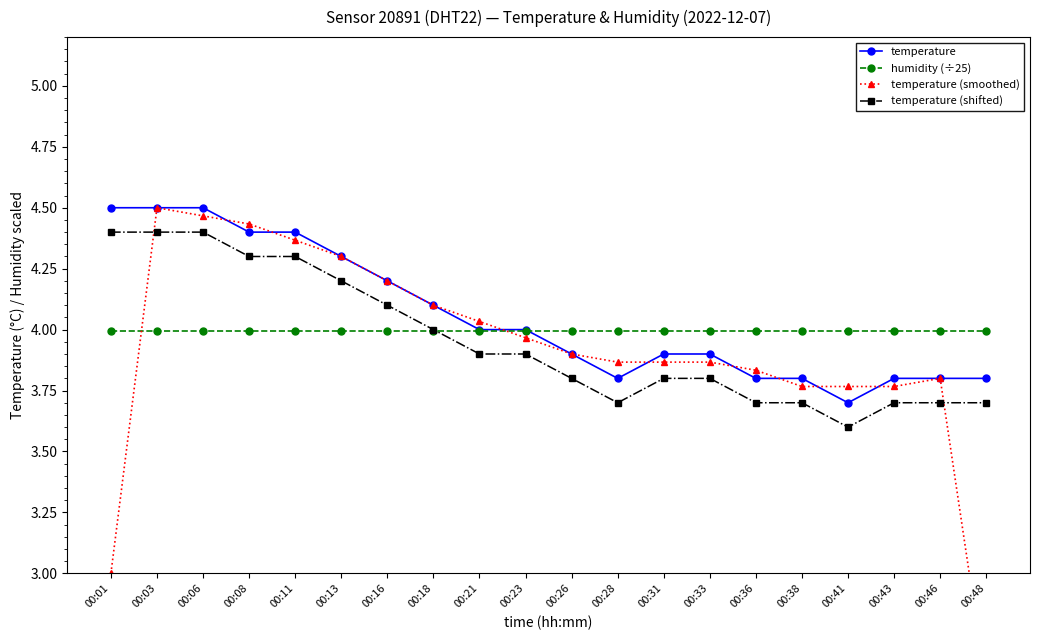

The temperature series shows 2.4 at 00:13. True or false?

False